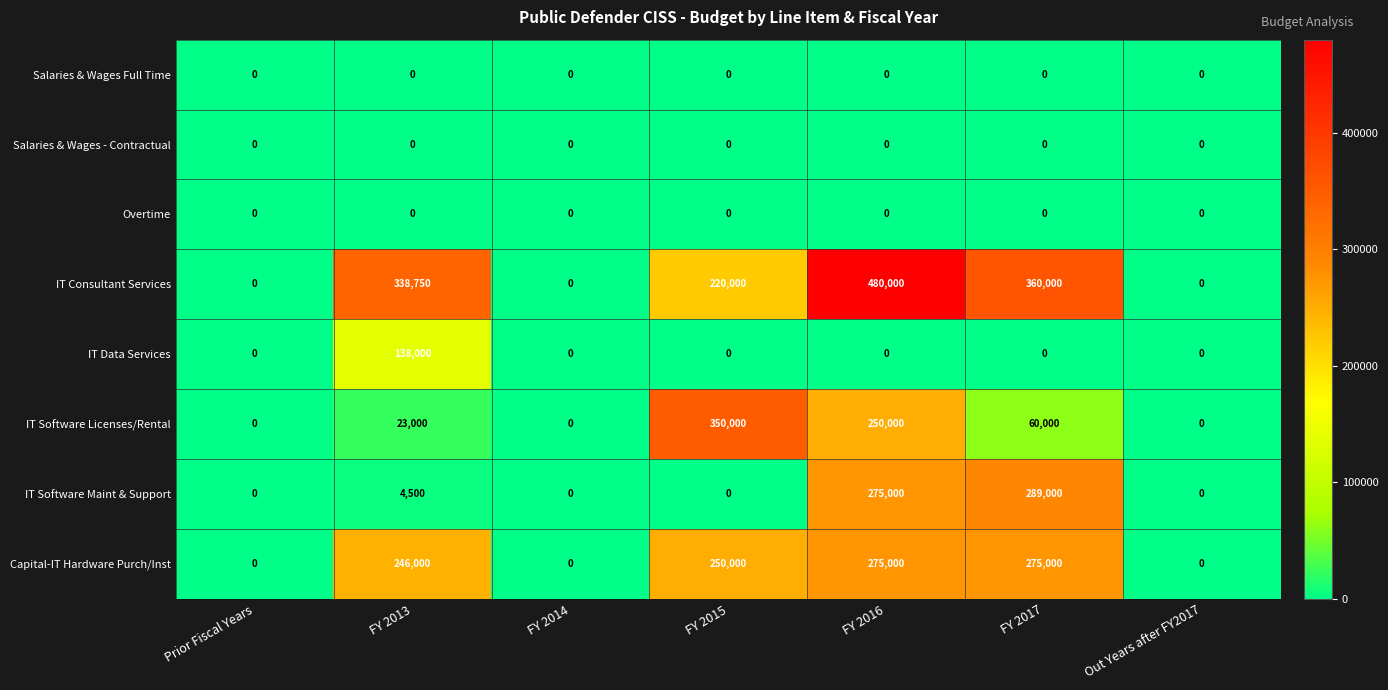

Is it true that IT Software Maint & Support equals 93743 at FY 2014?

False